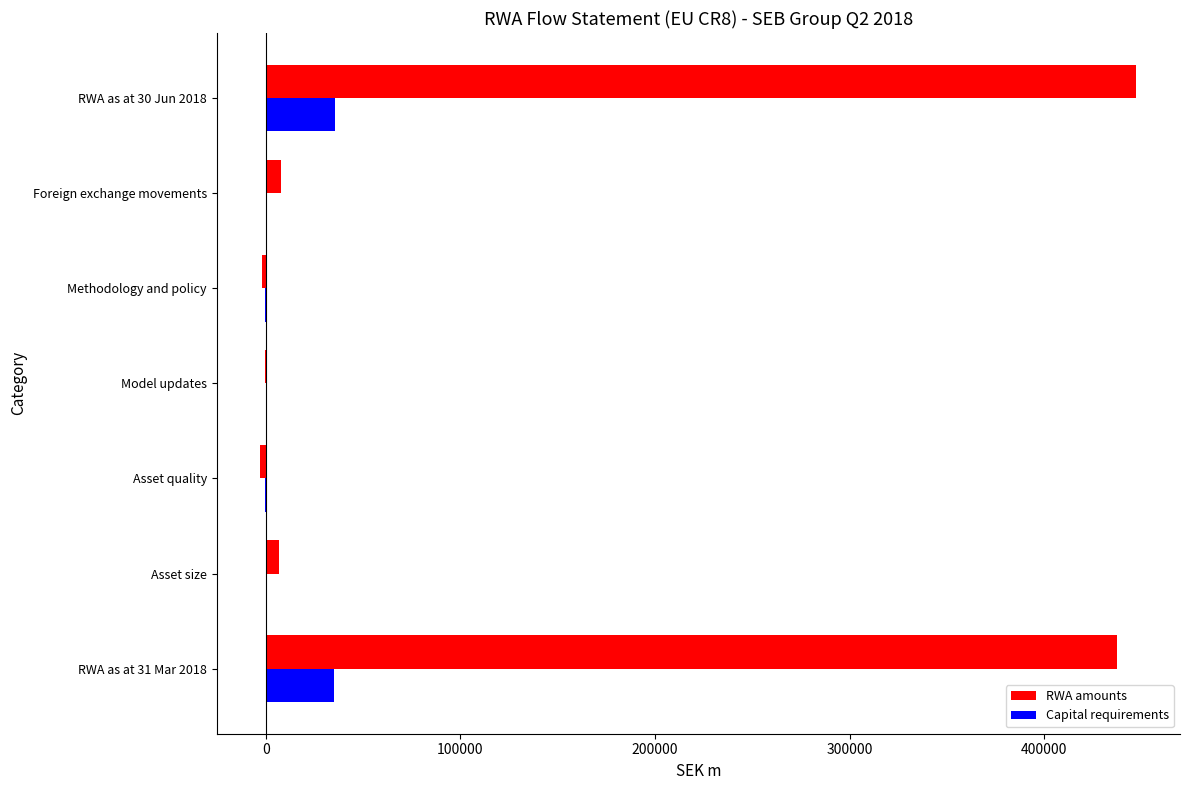

How many distinct data groups are displayed?

2